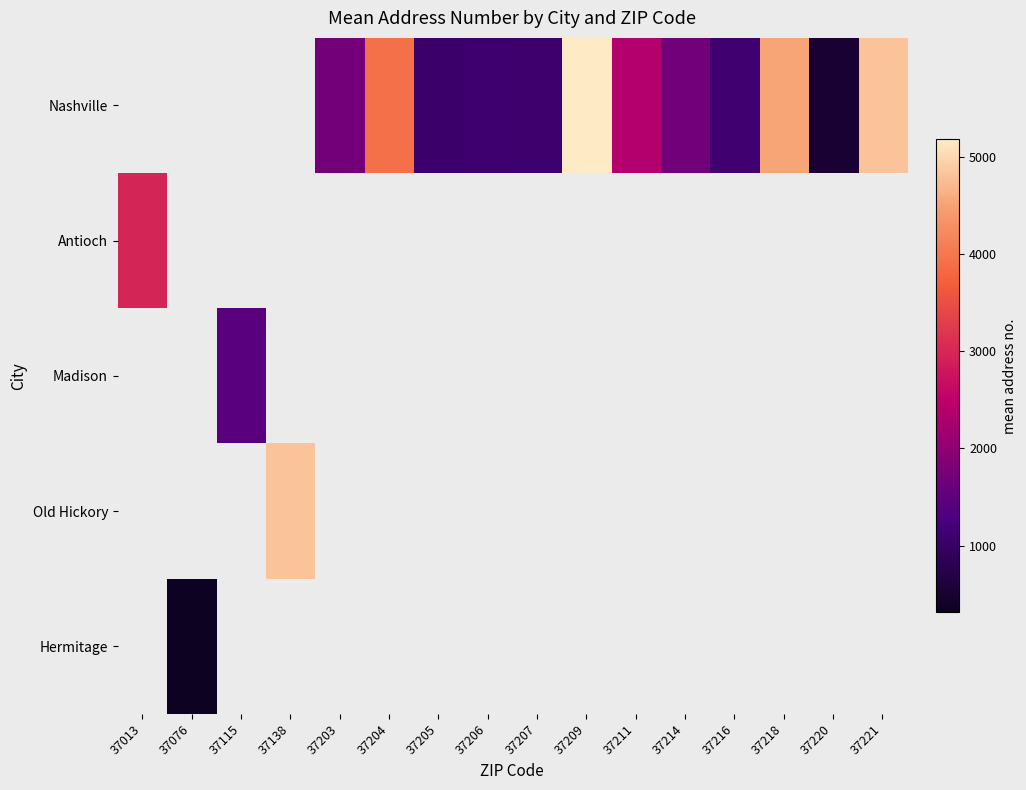

At which label is Antioch closest to 2981?

37013